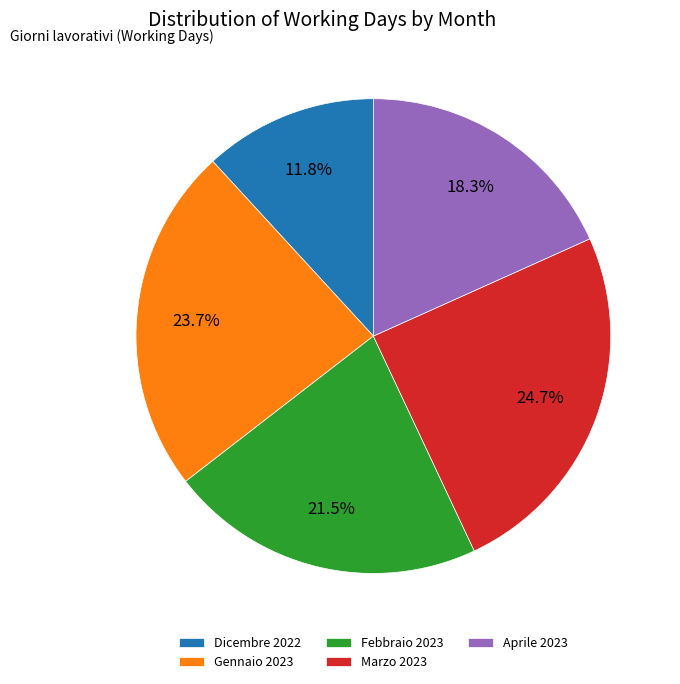

How many slices are in this pie chart?

5